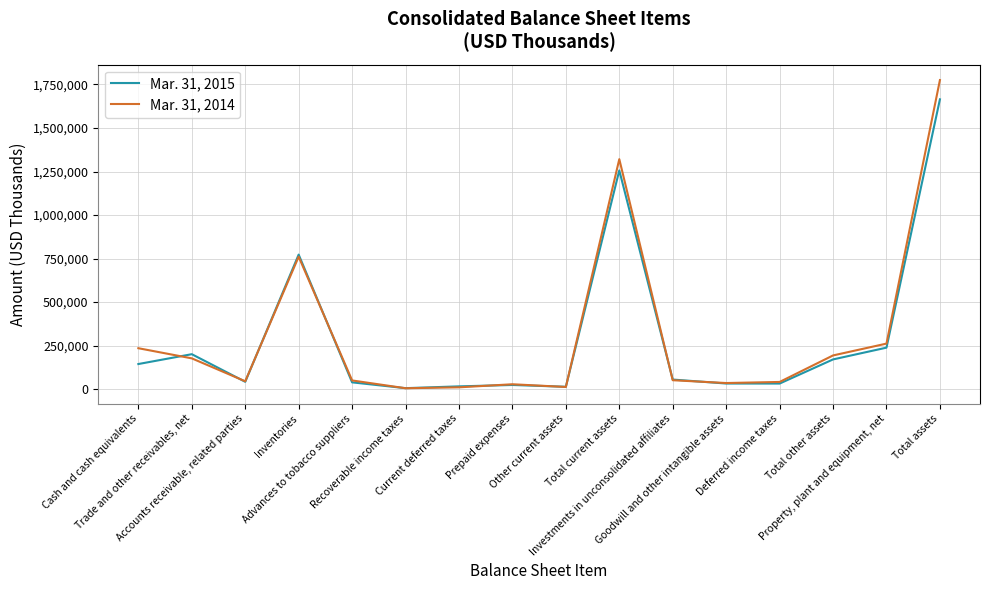

How many interior local peaks does the Mar. 31, 2014 series have?

3